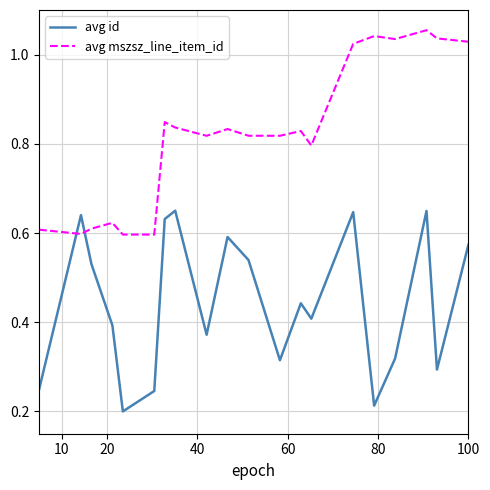

Count the avg id values in the range 0 to 1.

20